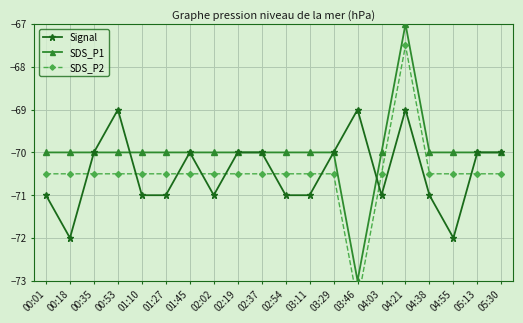

Which series has the widest spread of values?

SDS_P1